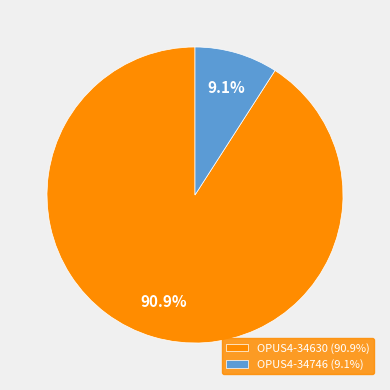

What is the ratio of the value at OPUS4-34630 (90.9%) to the value at OPUS4-34746 (9.1%)?

10.0